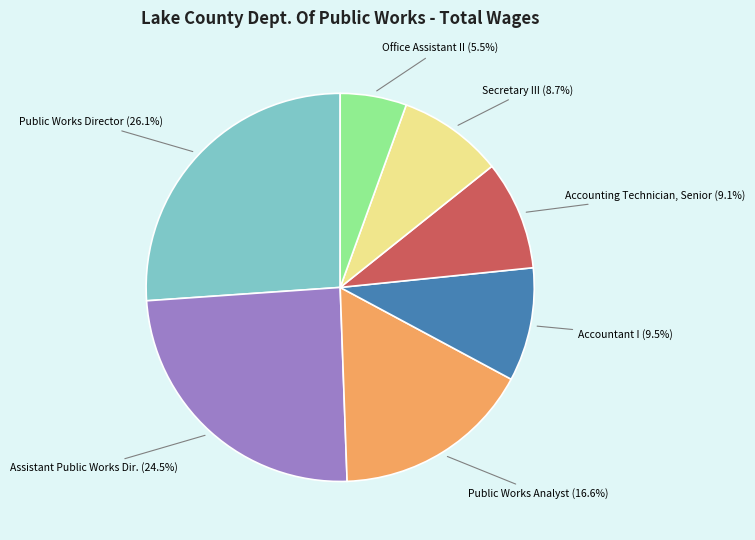

Which category has the biggest portion of the pie?

Public Works Director